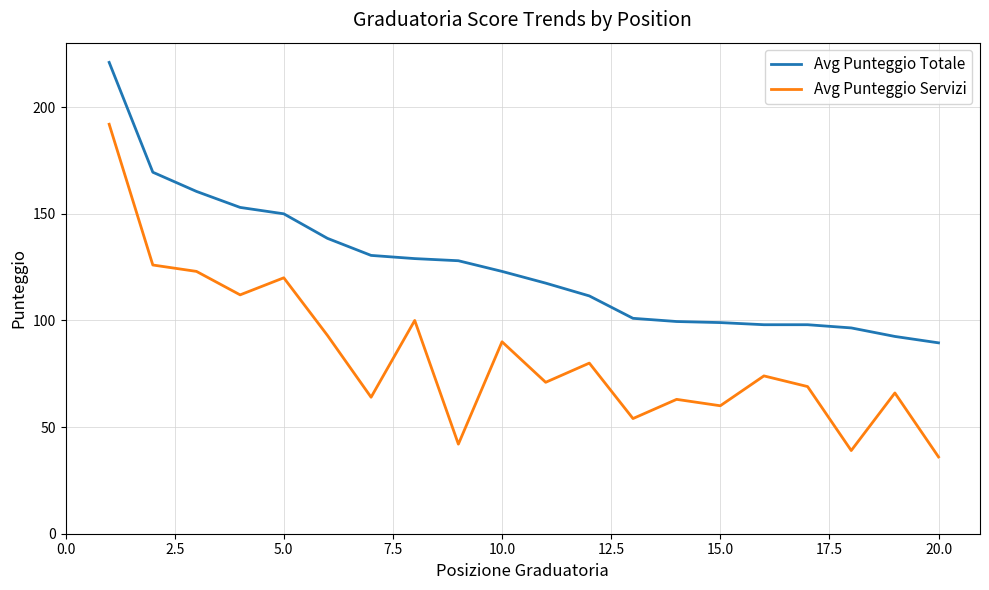

Which series has the largest total across all categories?

Avg Punteggio Totale